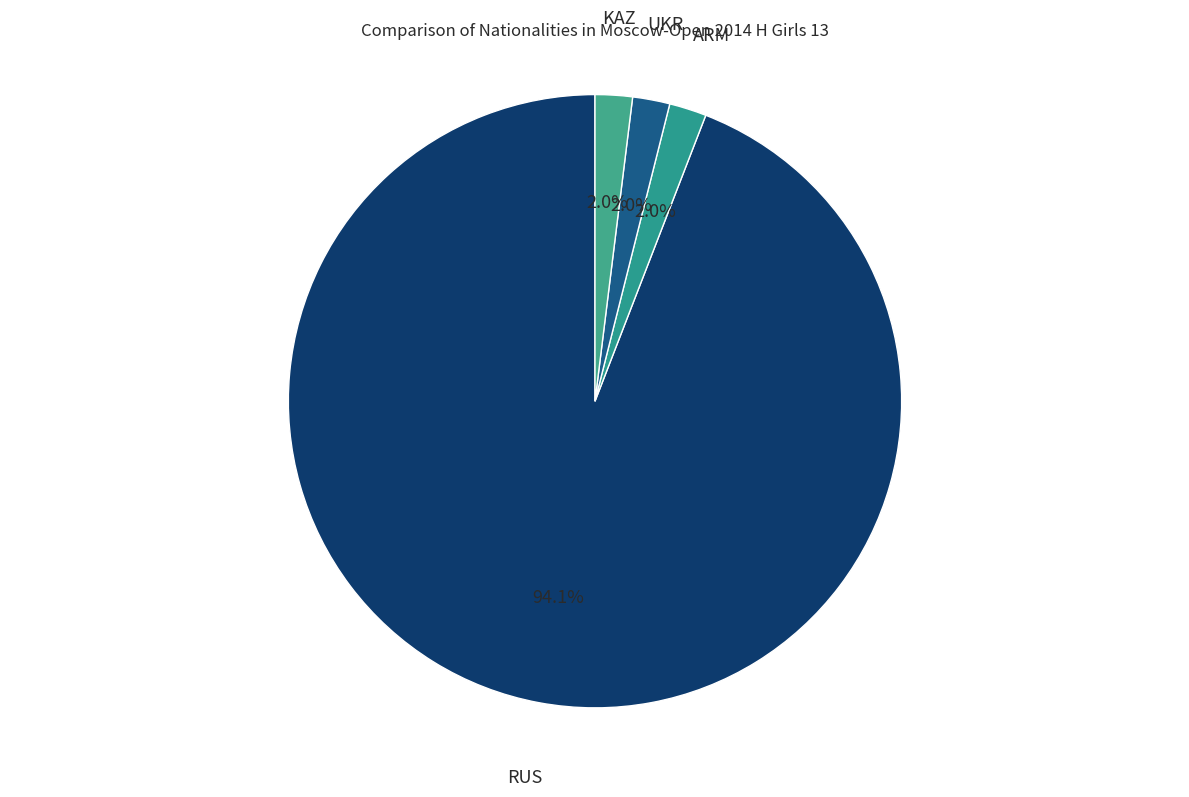

What percentage is NOT represented by UKR?

98.0%